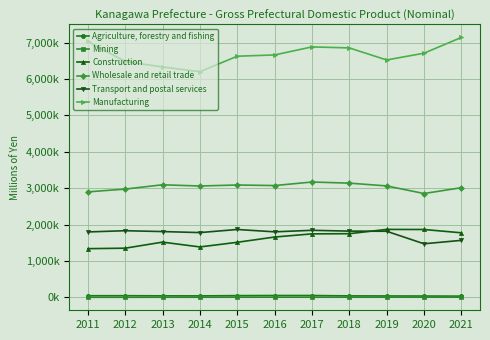

Which has a higher value, 2013 or 2019?

2013